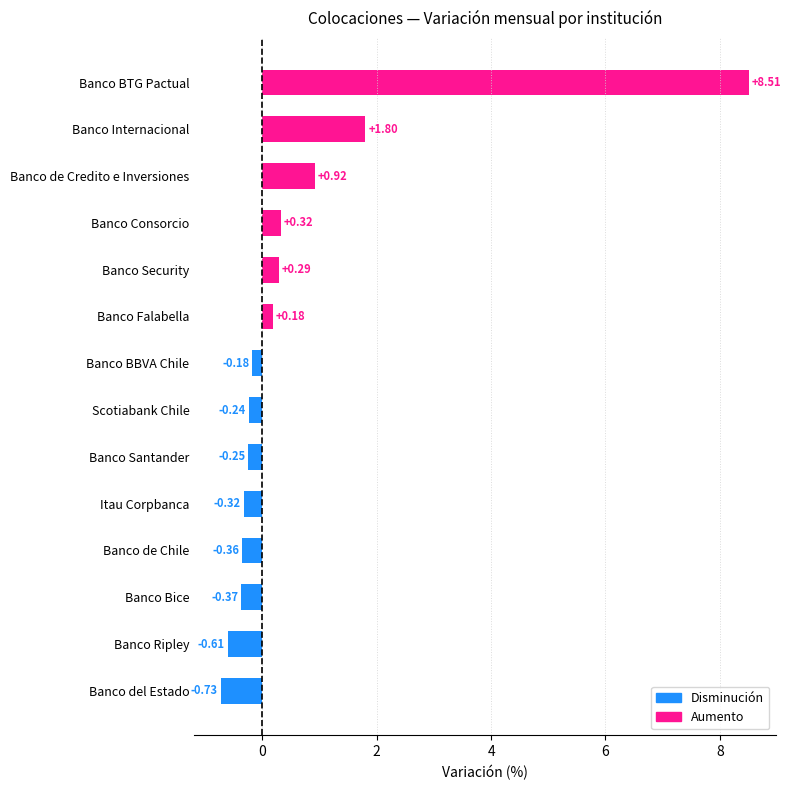

List the labels in order of value, largest first.

Banco BTG Pactual, Banco Internacional, Banco de Credito e Inversiones, Banco Consorcio, Banco Security, Banco Falabella, Banco BBVA Chile, Scotiabank Chile, Banco Santander, Itau Corpbanca, Banco de Chile, Banco Bice, Banco Ripley, Banco del Estado